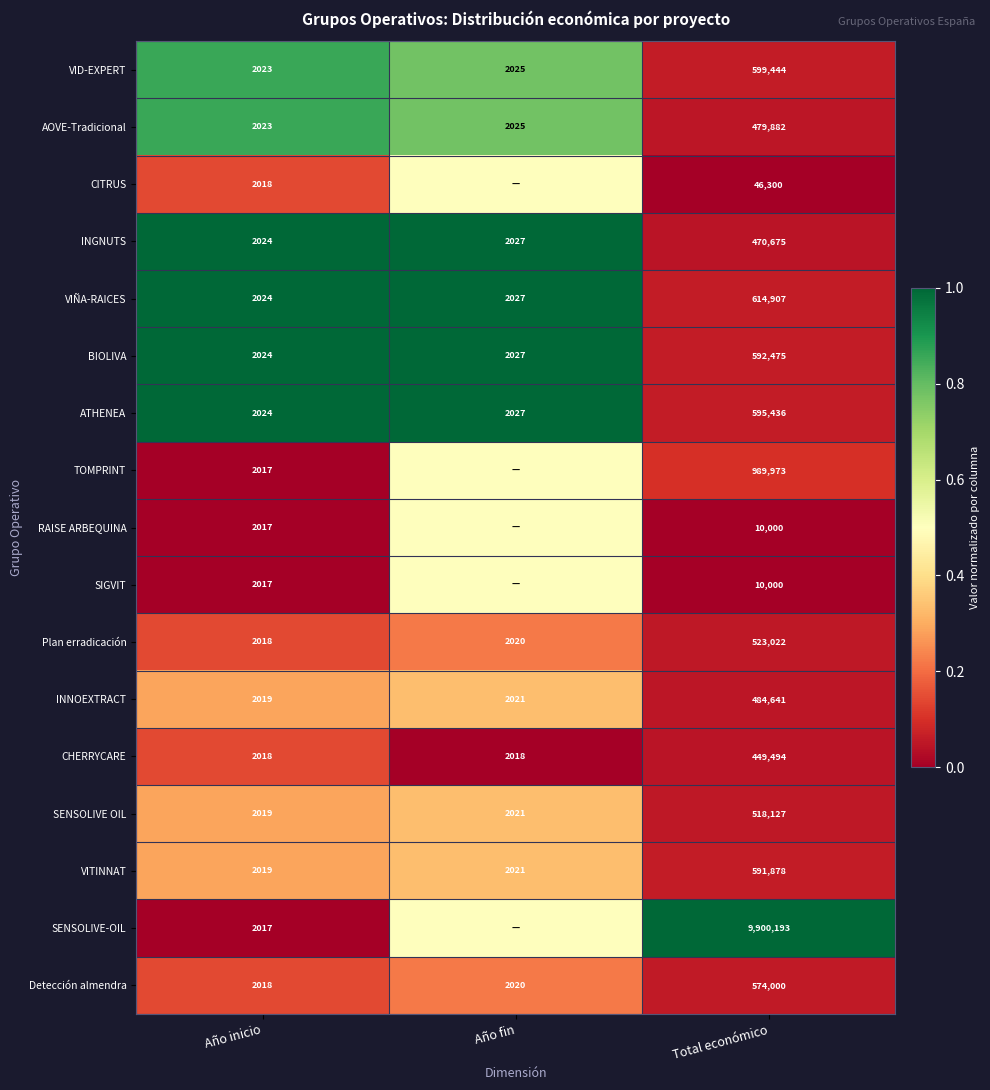

What is the total value across all series at Total económico?

17450447.0